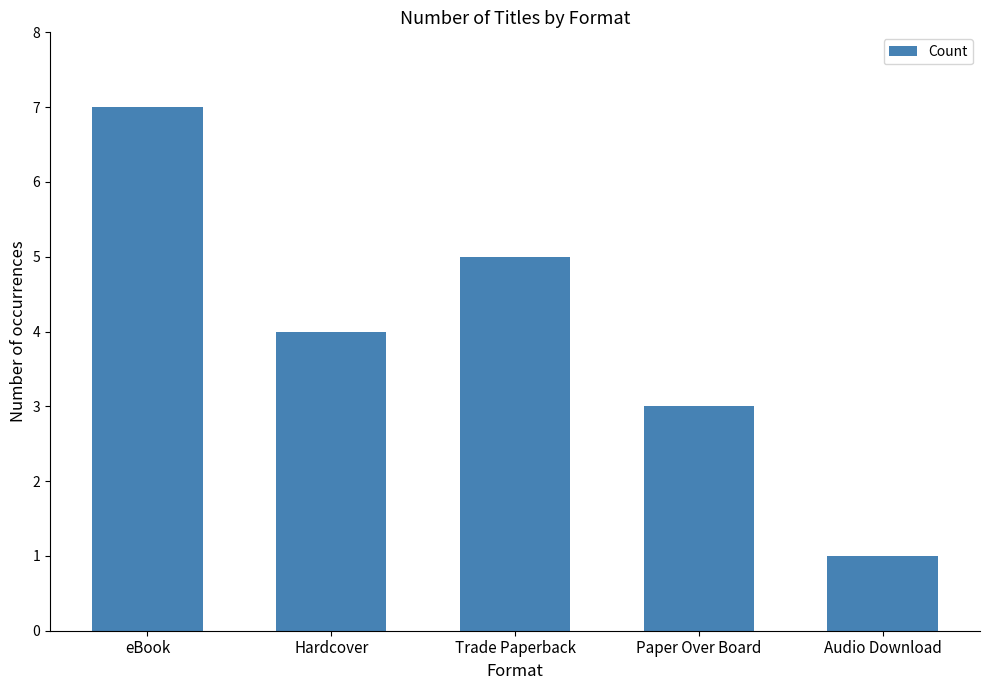

What is the difference between the maximum and minimum values?

6